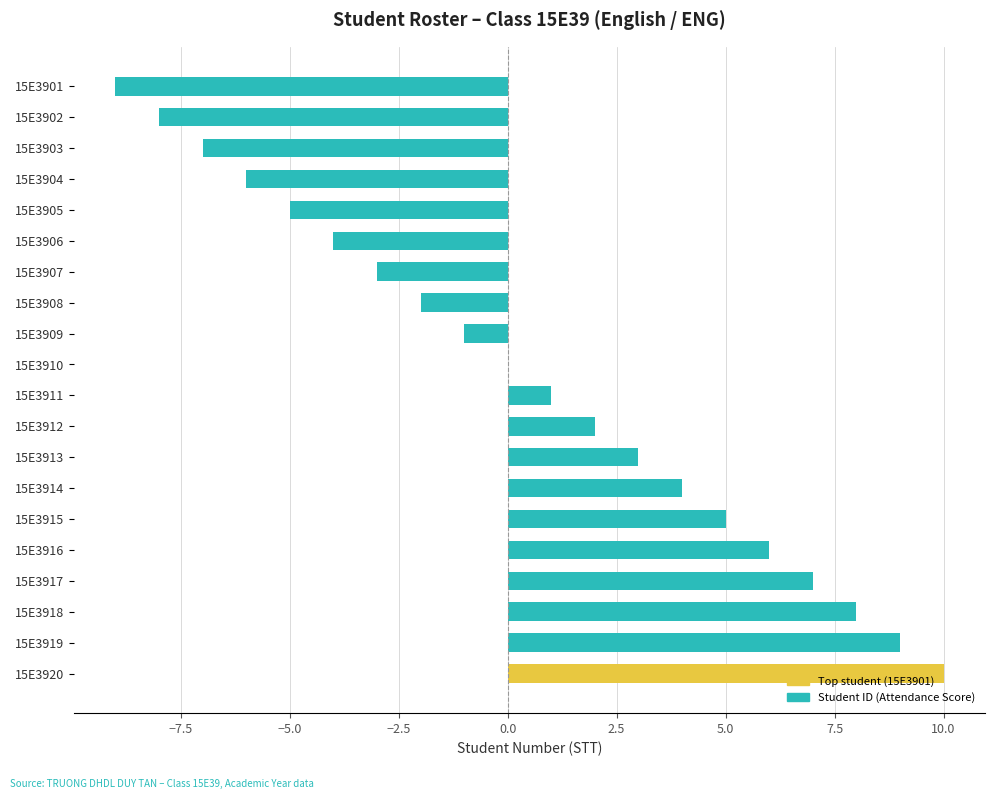

Between 15E3903 and 15E3920, which is larger?

15E3920